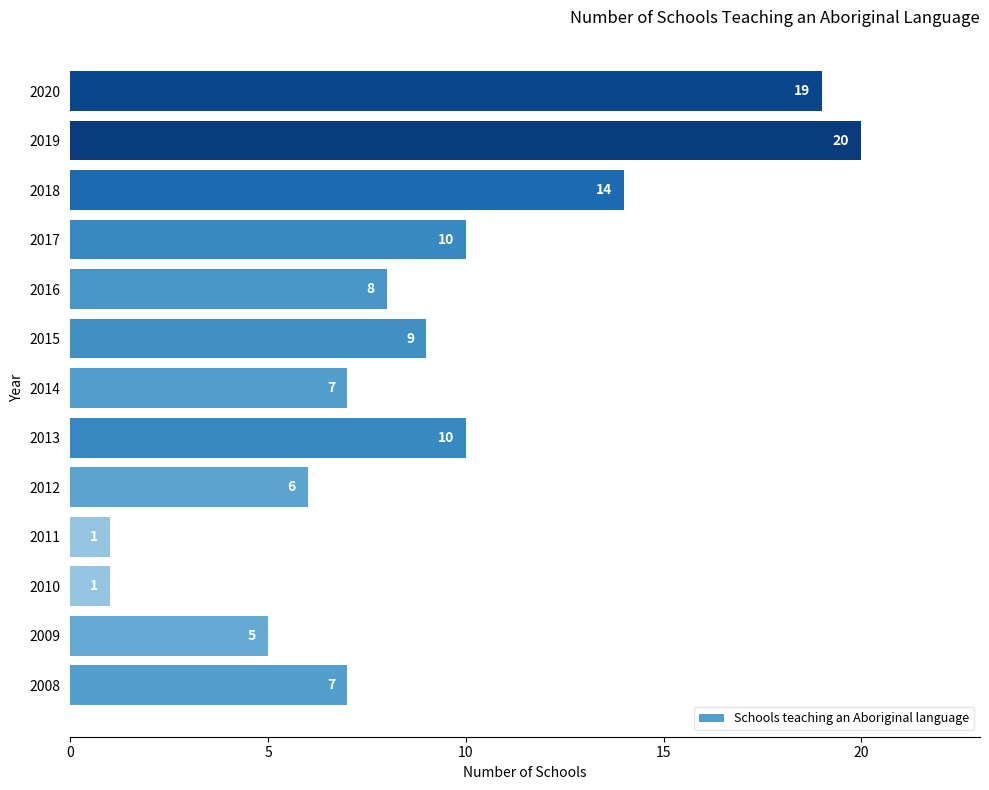

Read the value at 2015, to the nearest 5.

10